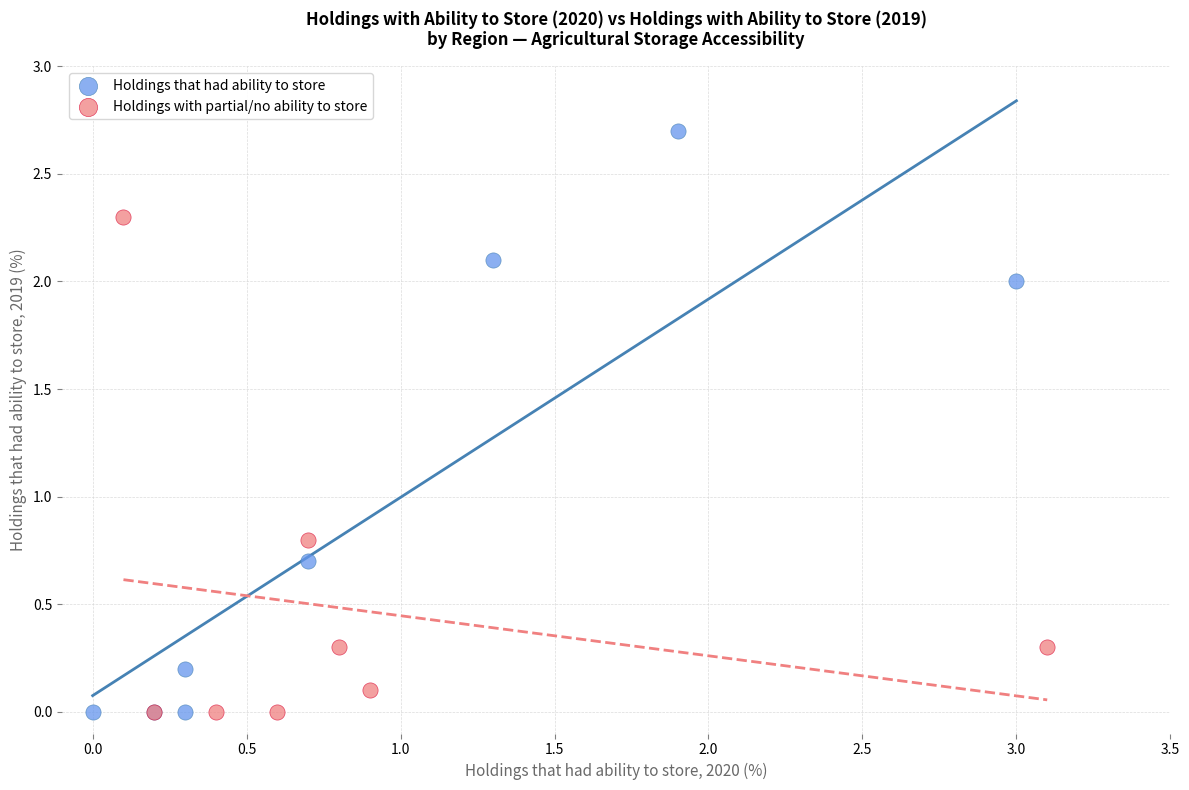

Which series has the largest Y range (max minus min)?

Holdings that had ability to store